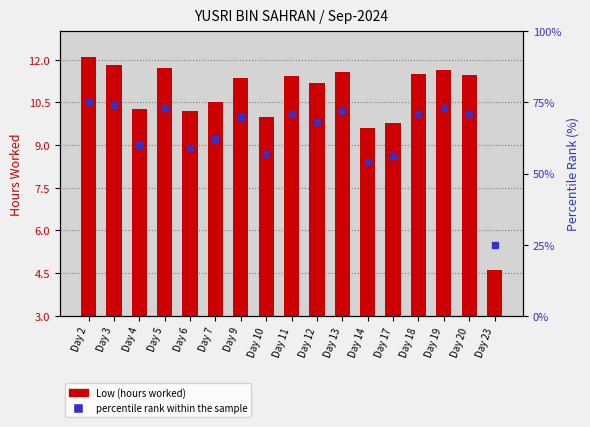

Does the chart contain stacked bars?

No